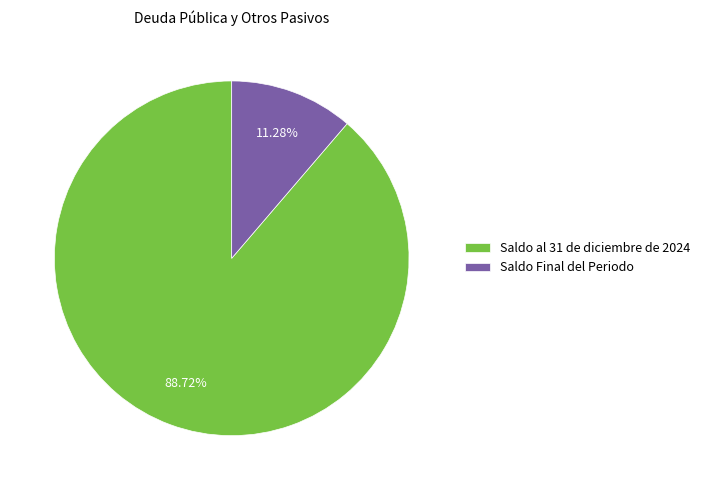

True or false: Saldo al 31 de diciembre de 2024 accounts for 74% of the total.

False